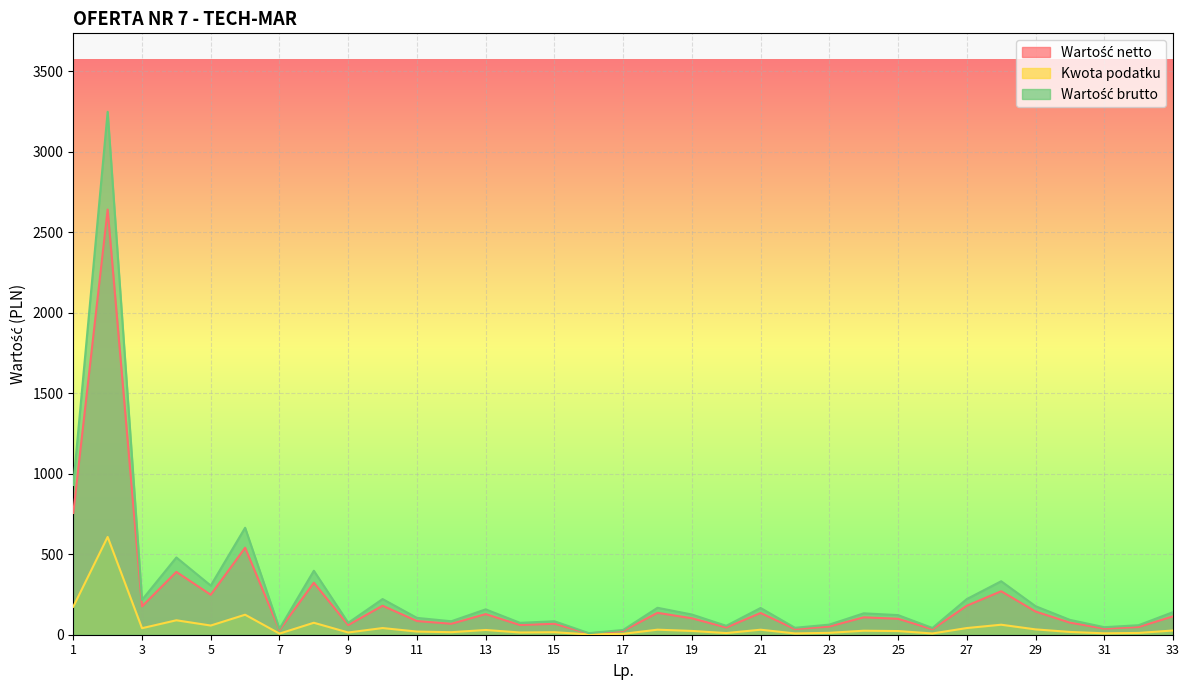

What is the greatest value displayed?

3247.2